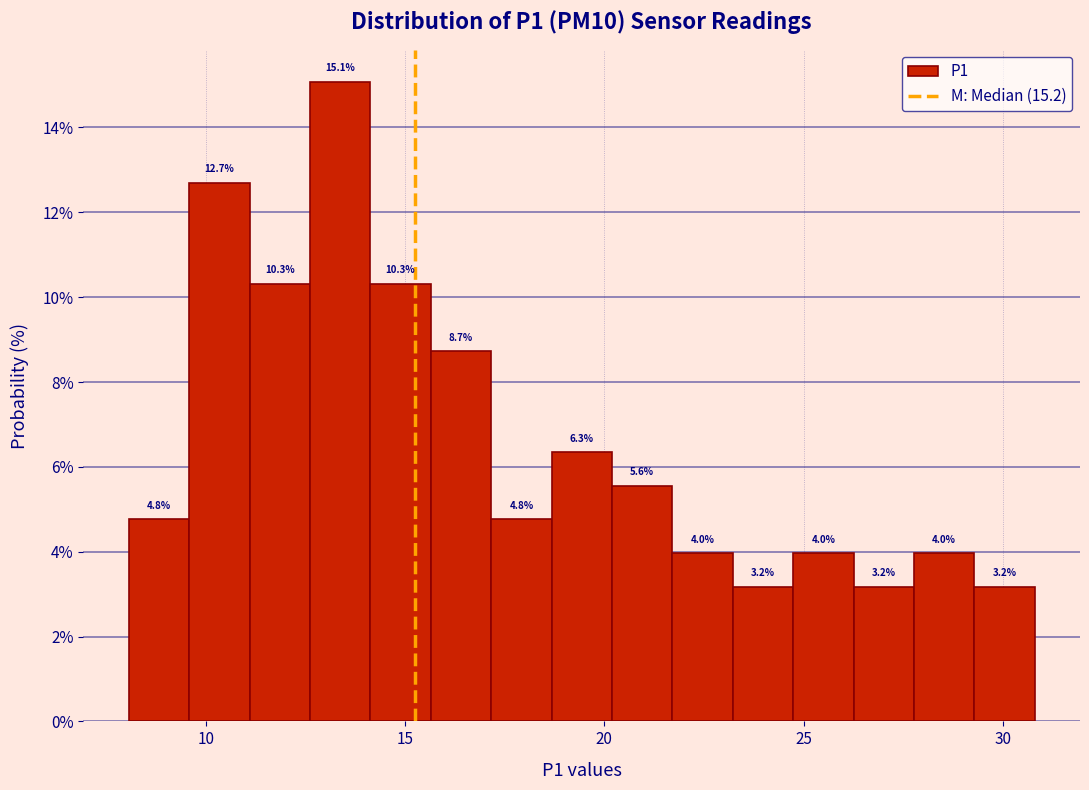

Around what value on the x-axis is the tallest bar? Give the approximate position of its centre, as read against the axis.

13.5